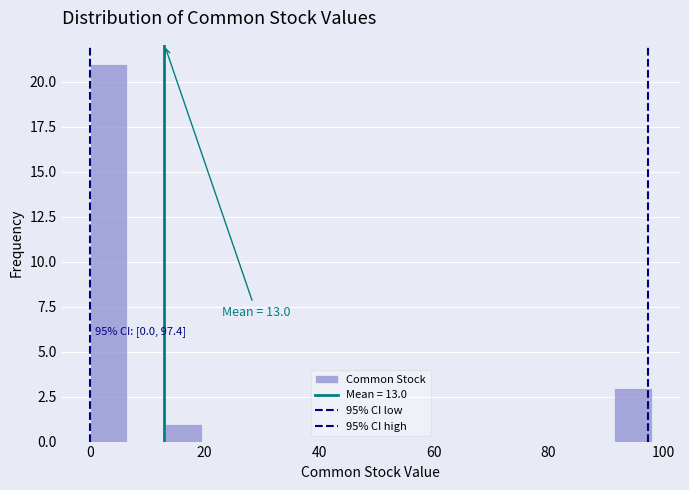

Read against the x-axis, roughly where is the centre of the tallest bar?

4